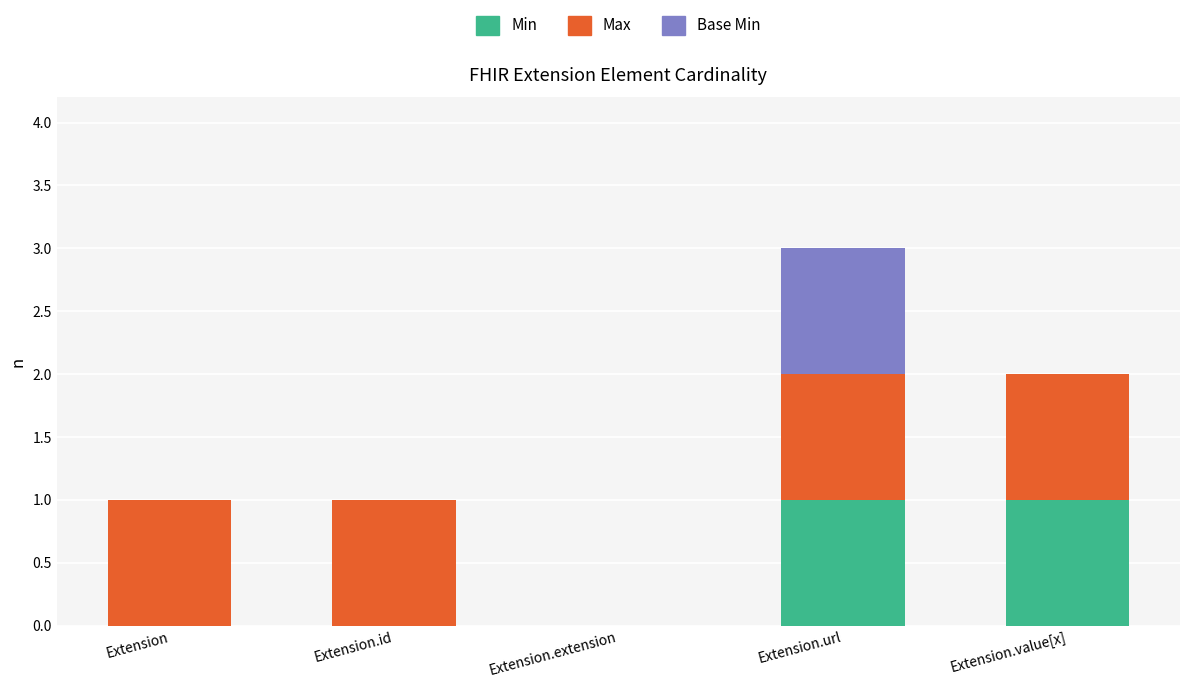

At which category is the sum across all series the highest?

Extension.url